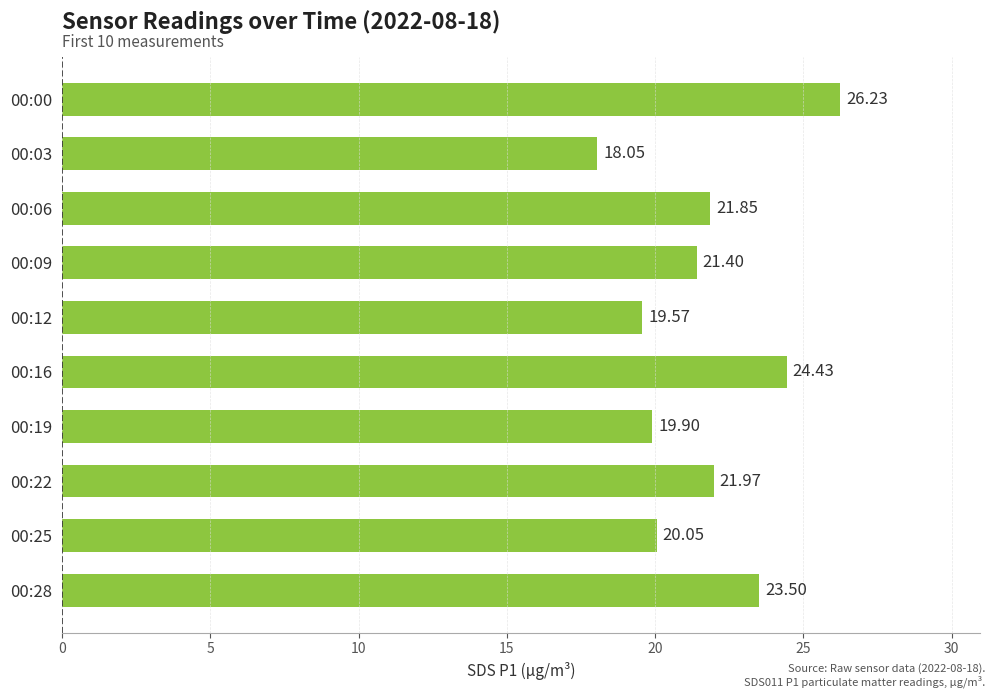

Does the chart contain any negative values?

No